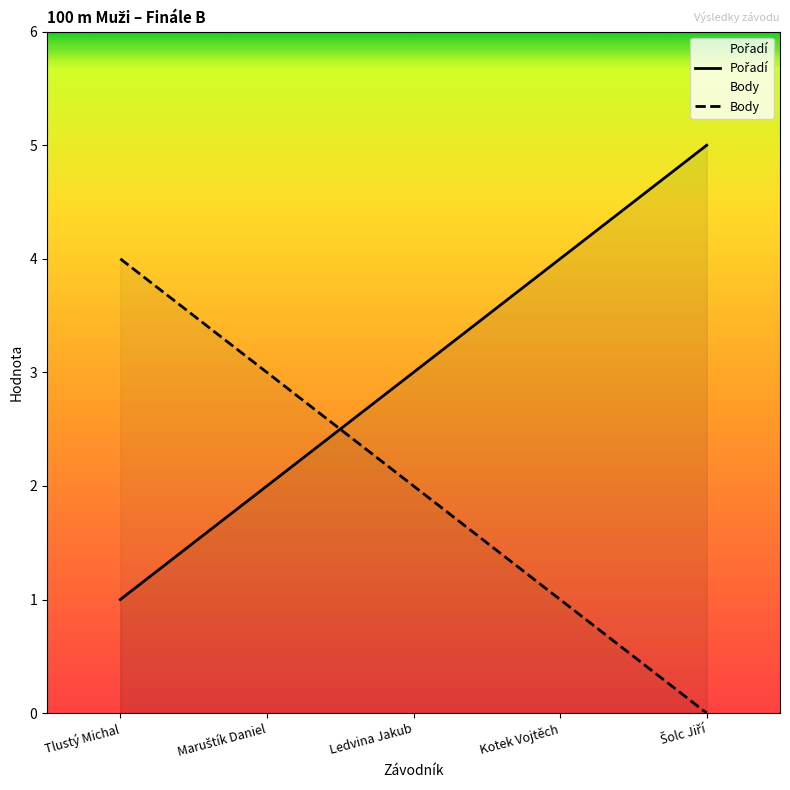

Is it true that Pořadí equals 5 at Šolc Jiří?

True